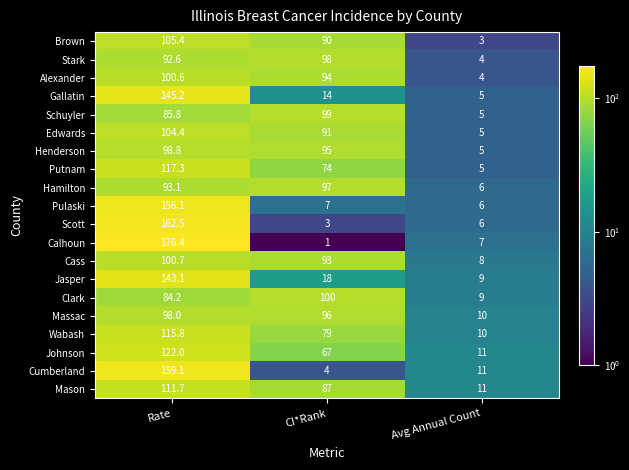

What is the difference between the highest and lowest values at Avg Annual Count?

8.0